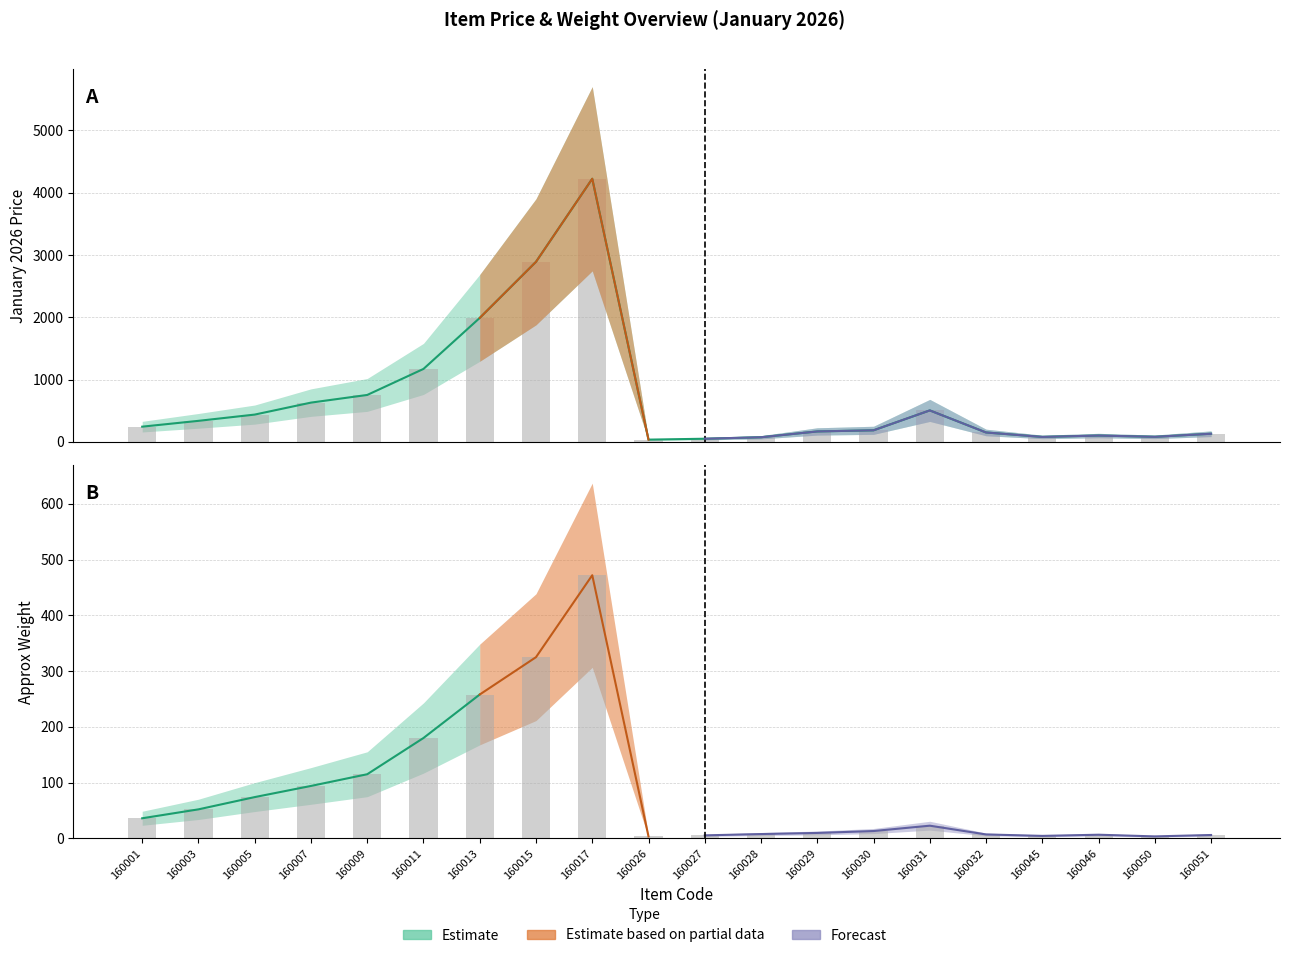

Is it true that APPROX WT equals 765.2 at 160017?

False